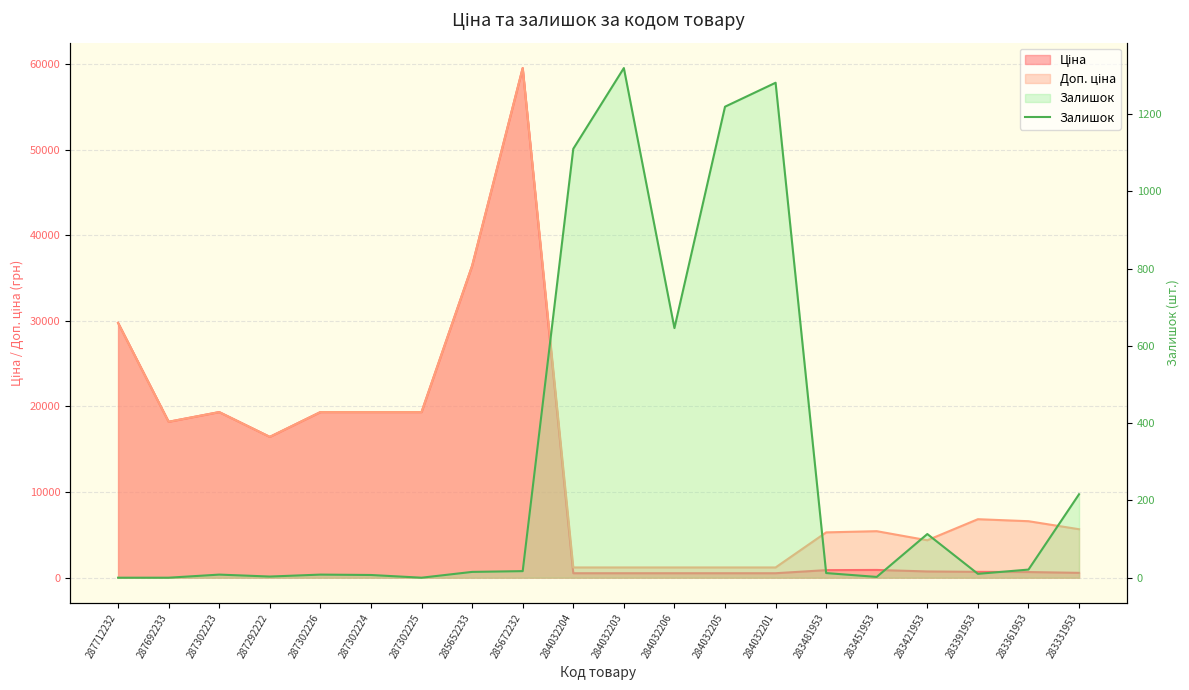

How many values are below 15?

10